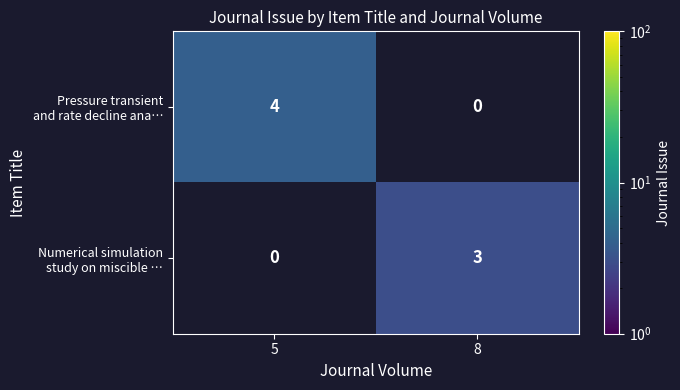

What is the spread (max minus min) of values at 8?

3